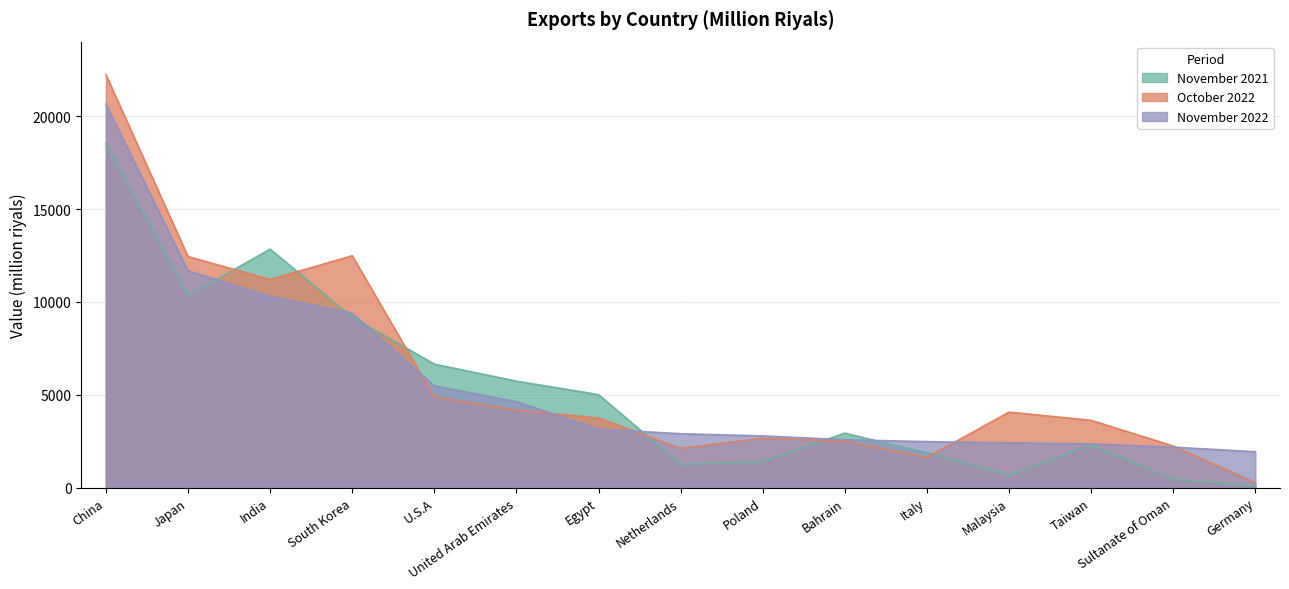

Reading left to right, extract all data points from this chart.

November 2021: 18522.3	10331.6	12841.0	9174.5	6646.9	5728.1	5004.6	1247.1	1394.2	2927.2	1868.8	663.7	2289.1	451.1	79.3
October 2022: 22237.7	12438.8	11207.9	12484.1	4879.6	4161.5	3745.5	2105.8	2656.7	2488.8	1619.0	4063.7	3619.3	2234.3	260.3
November 2022: 20647.9	11675.5	10298.6	9391.2	5474.8	4625.5	3144.0	2897.1	2778.9	2573.1	2470.2	2406.8	2349.1	2173.8	1928.3